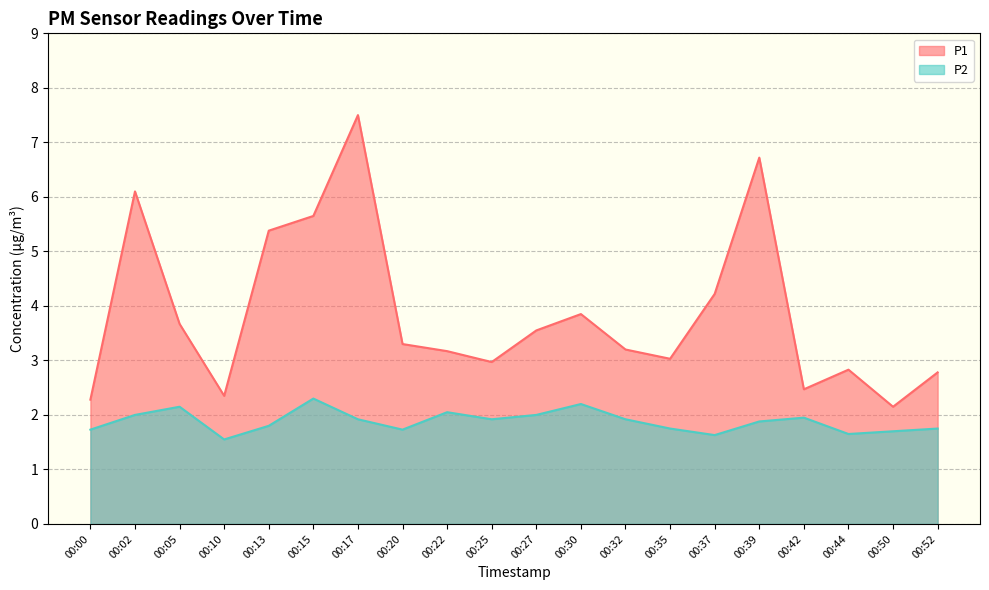

What is the total value across all series at 00:27?

5.5